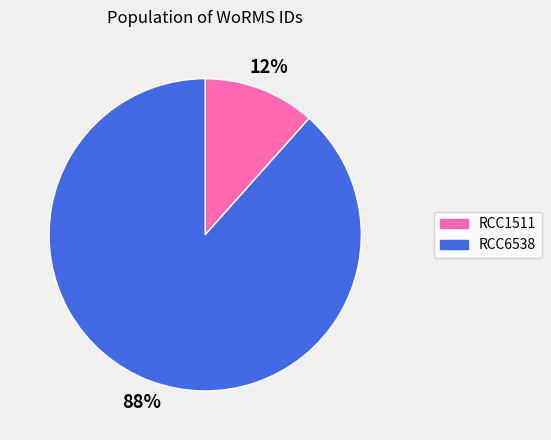

The RCC1511 slice represents 12% of the pie. True or false?

True